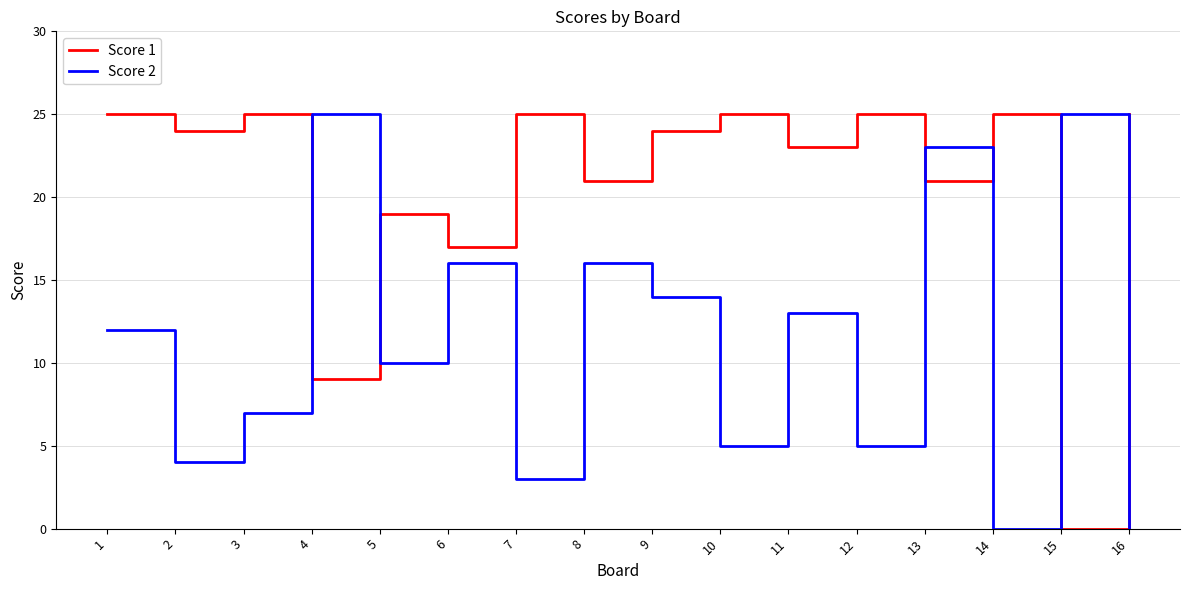

What is the sum of the Score 1 values at 10 and 6?

42